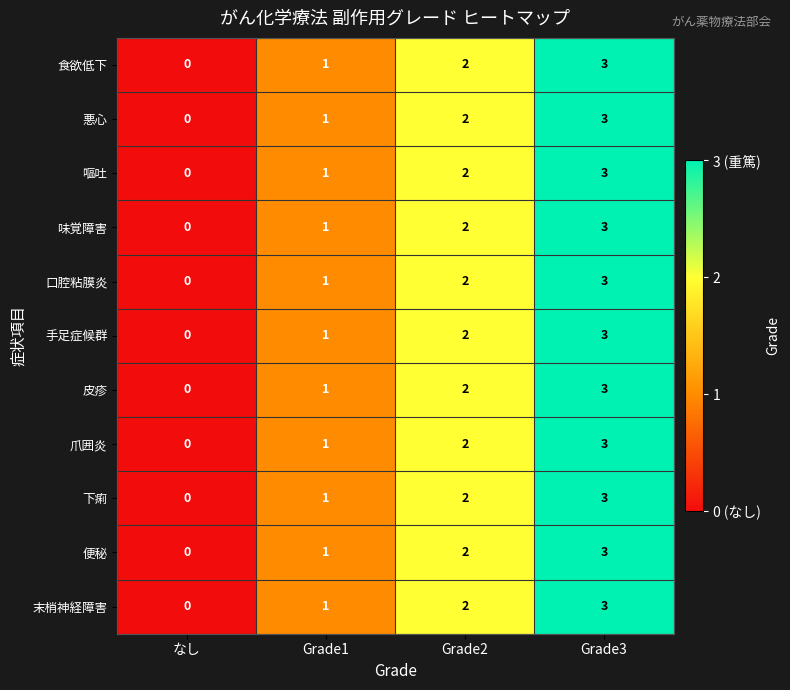

At which label is 嘔吐 closest to 1?

Grade1